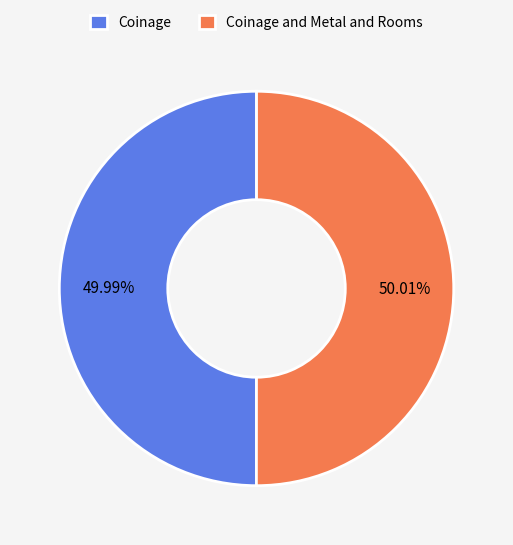

Do Coinage and Metal and Rooms and Coinage together represent more than half of the pie?

Yes